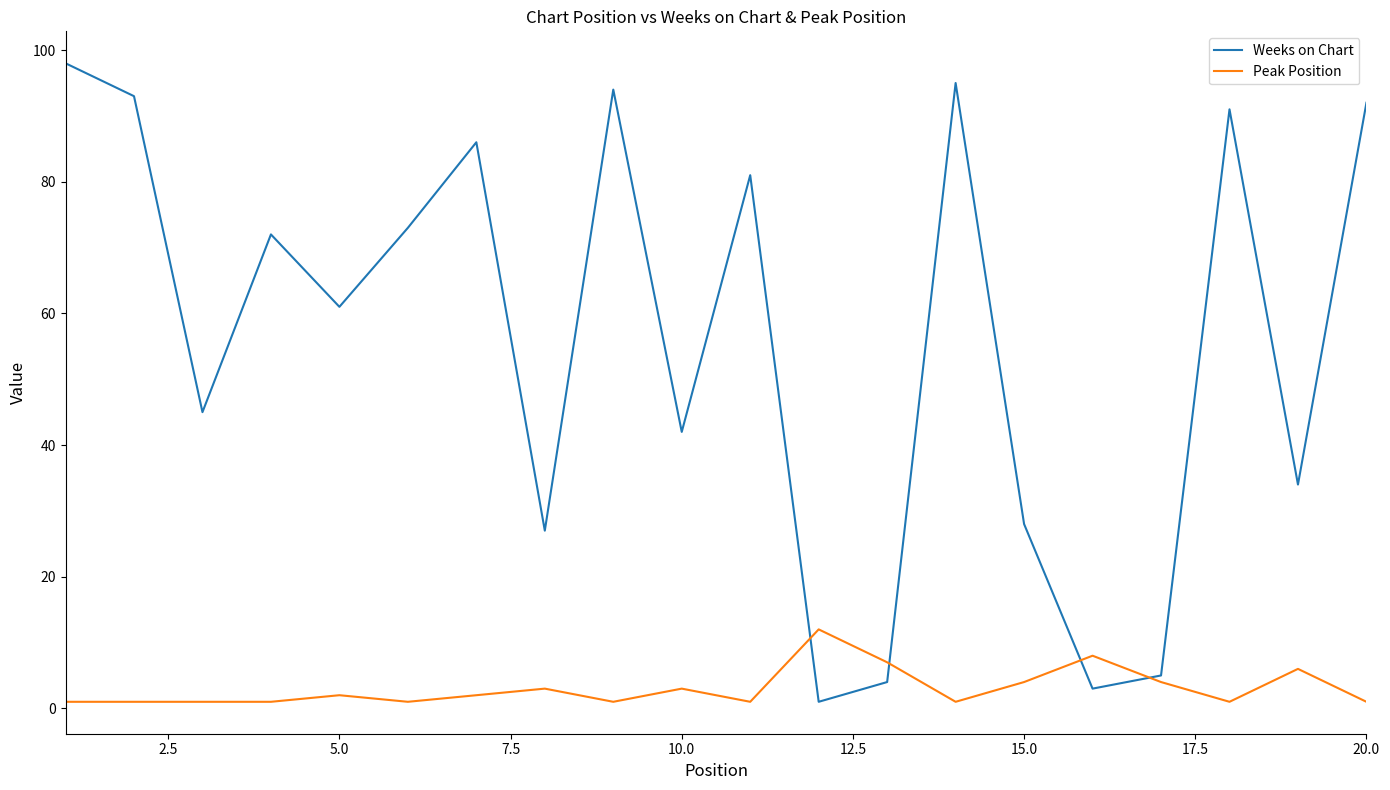

In Weeks on Chart, how many points are higher than both neighbors (excluding endpoints)?

6